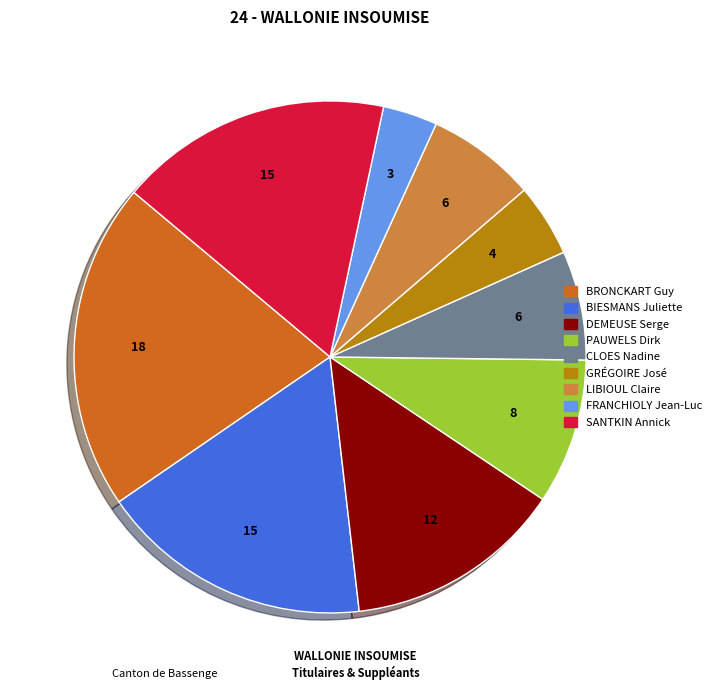

Between LIBIOUL Claire and BIESMANS Juliette, which is larger?

BIESMANS Juliette